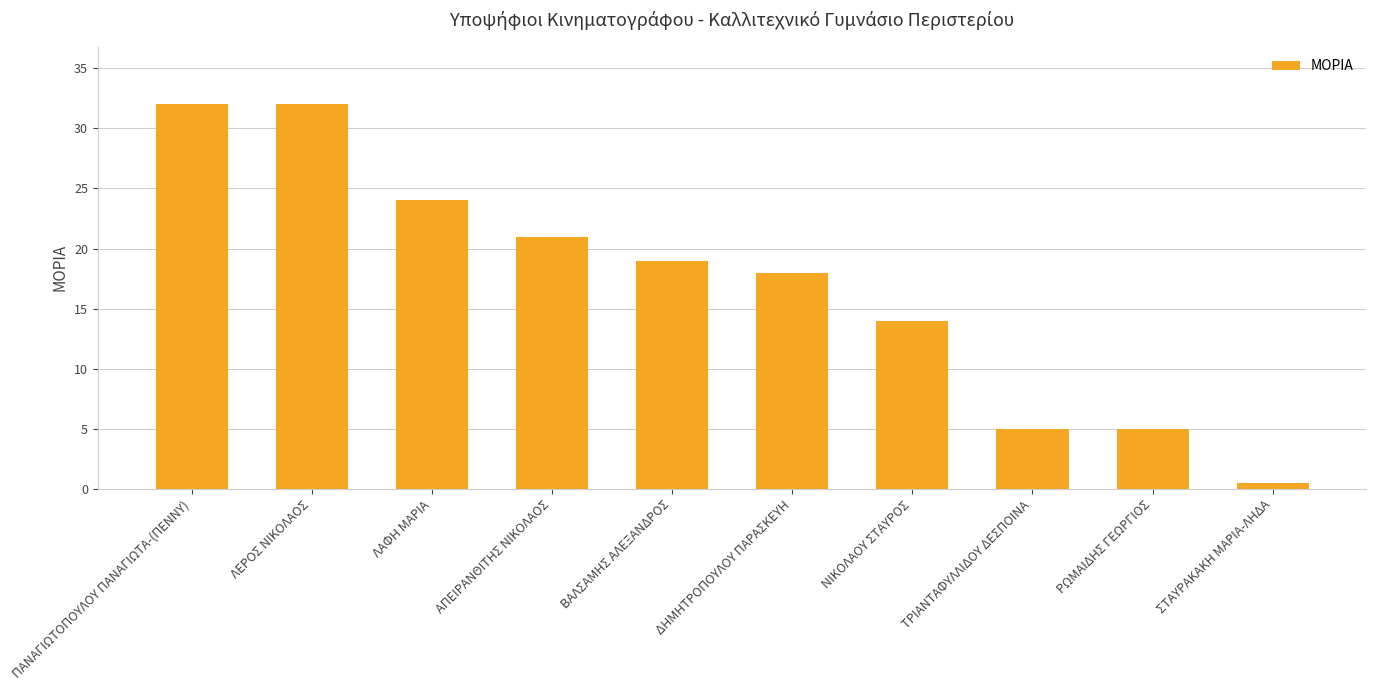

What value does the data have at ΡΩΜΑΙΔΗΣ ΓΕΩΡΓΙΟΣ?

5.0